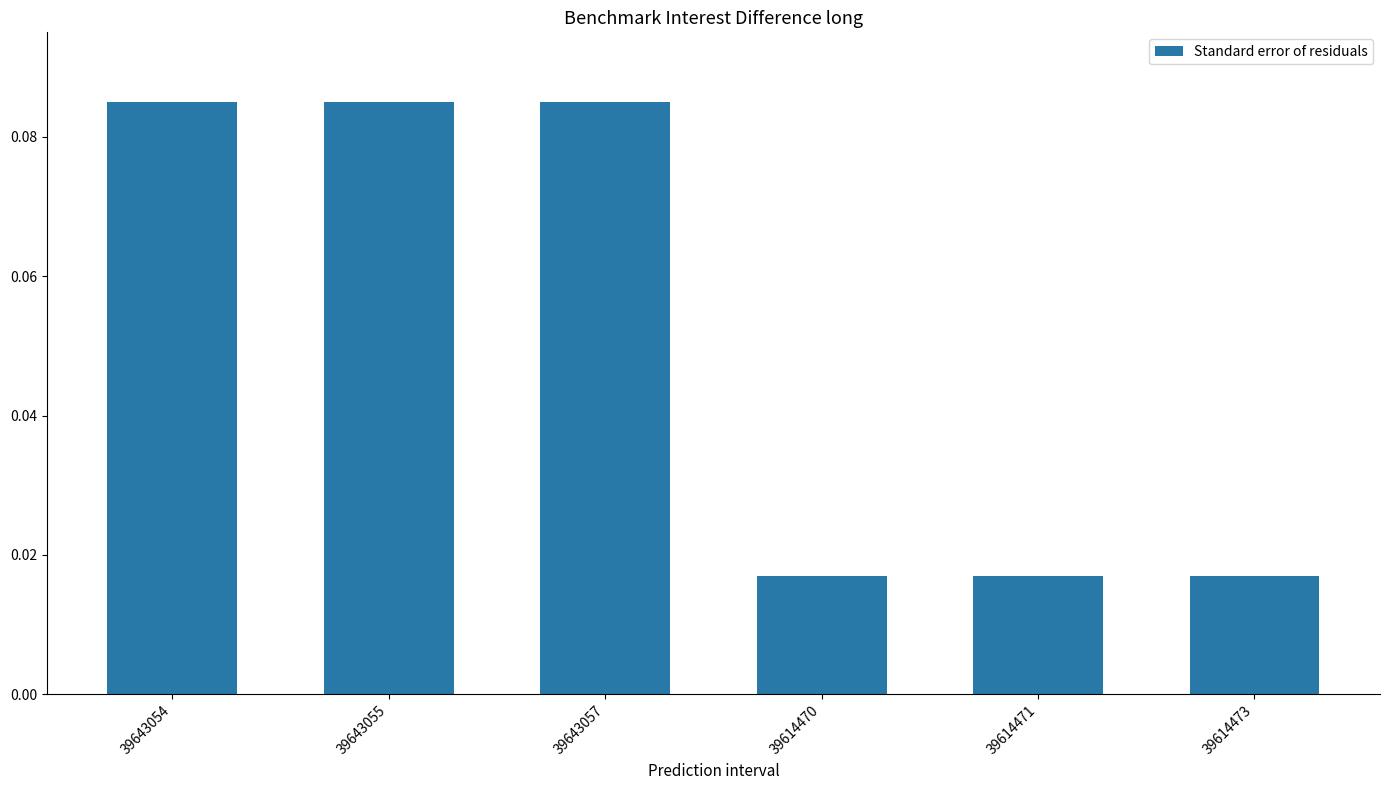

How many values are between 0 and 1?

6